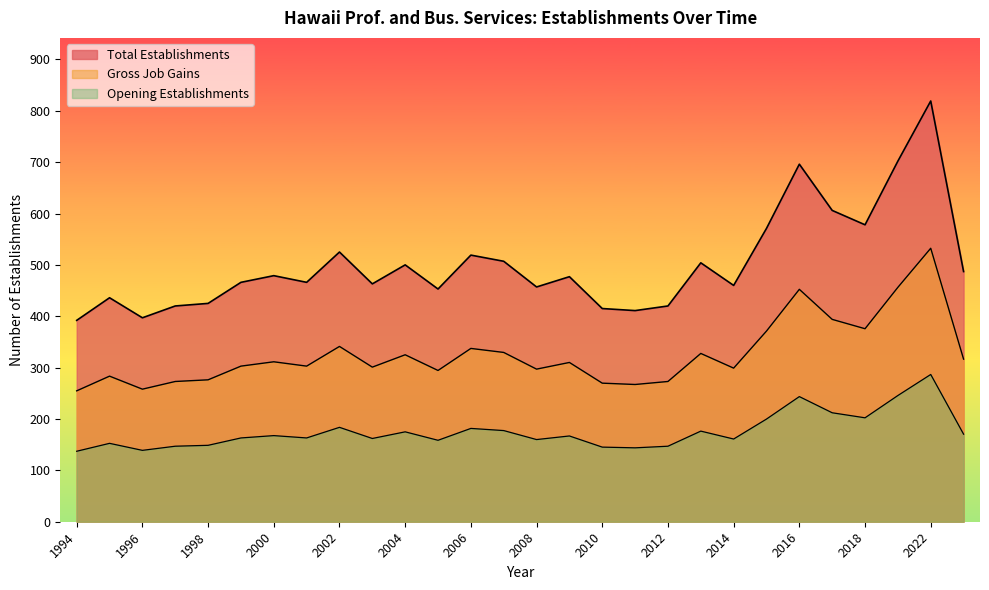

Where is the first local maximum for Opening Establishments?

1995